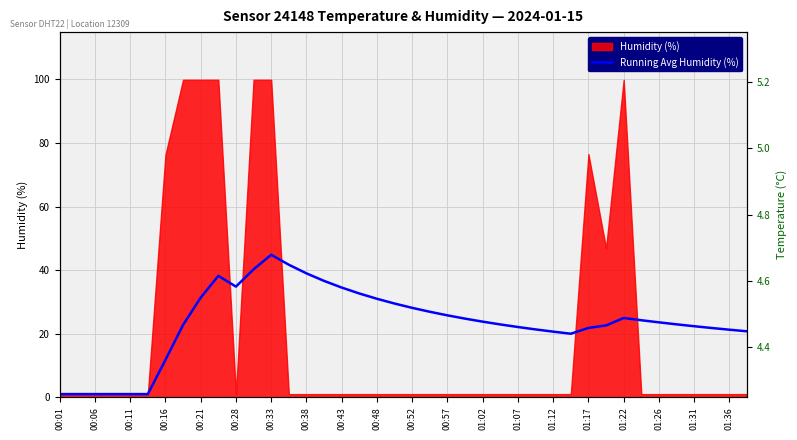

The Running Avg Humidity (%) series shows 20.6 at 01:12. True or false?

True